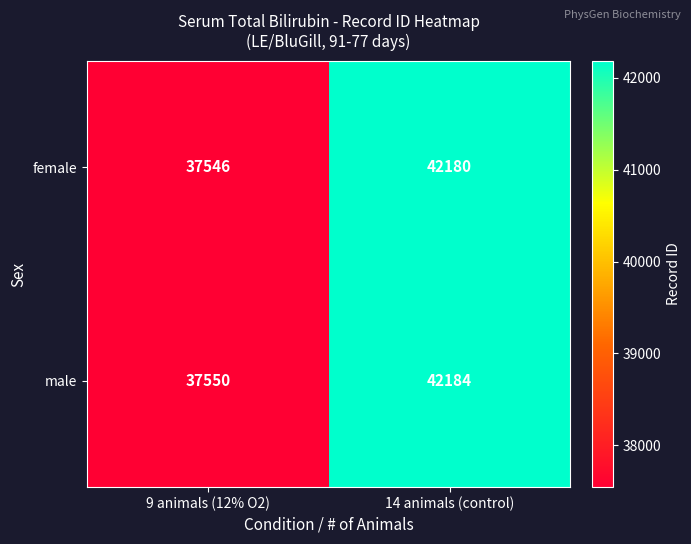

What is the difference between the highest and lowest values at 14 animals (control)?

4